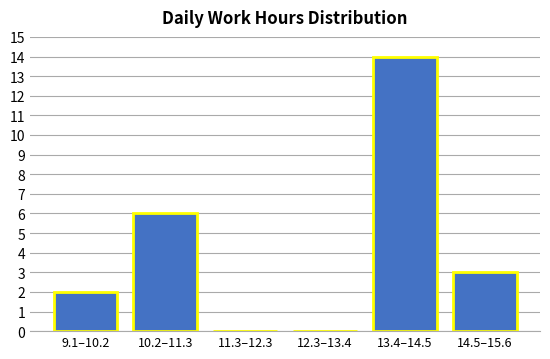

Reading right to left, what are all the values shown in this chart?

14.5–15.6=3	13.4–14.5=14	12.3–13.4=0	11.3–12.3=0	10.2–11.3=6	9.1–10.2=2